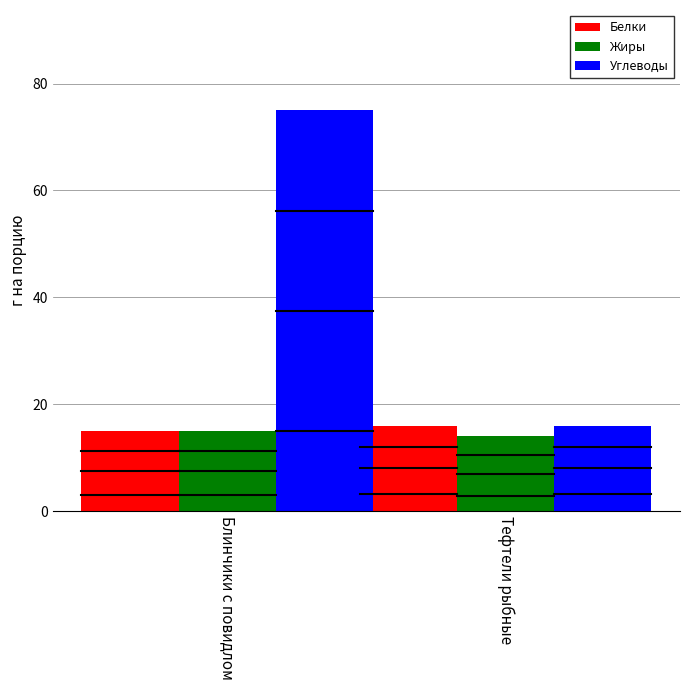

What is the approximate value of Углеводы at Блинчики с повидлом, to the nearest 10?

80